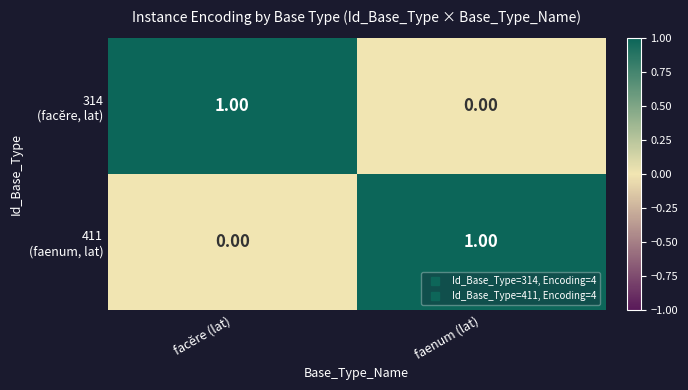

Which has a higher value, facĕre (lat) or faenum (lat)?

facĕre (lat)